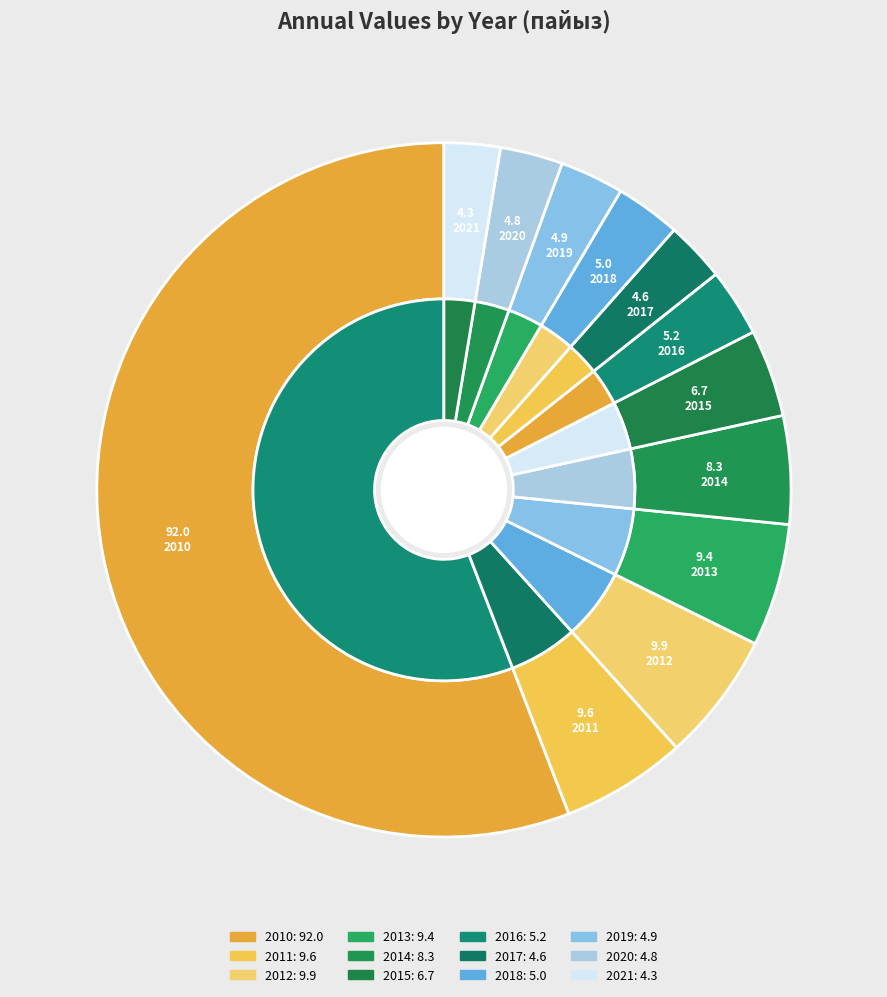

Which has a higher value, 2020 or 2010?

2010